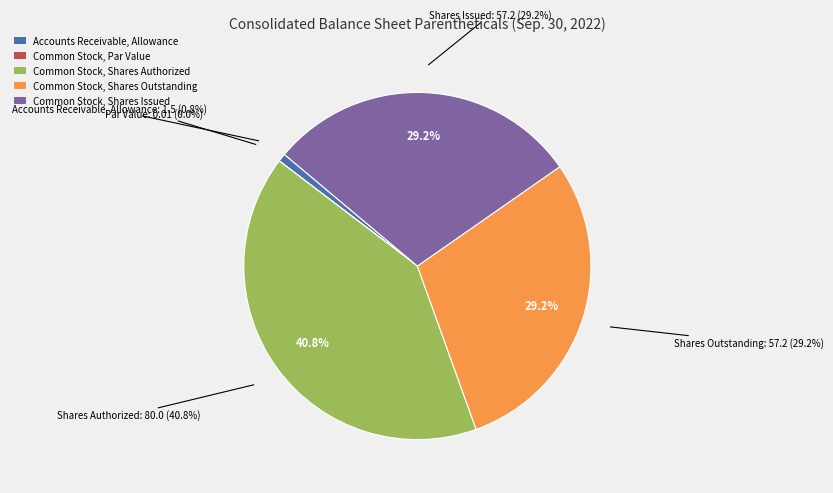

Is it true that Common Stock, Shares Authorized is 41% of the pie?

True